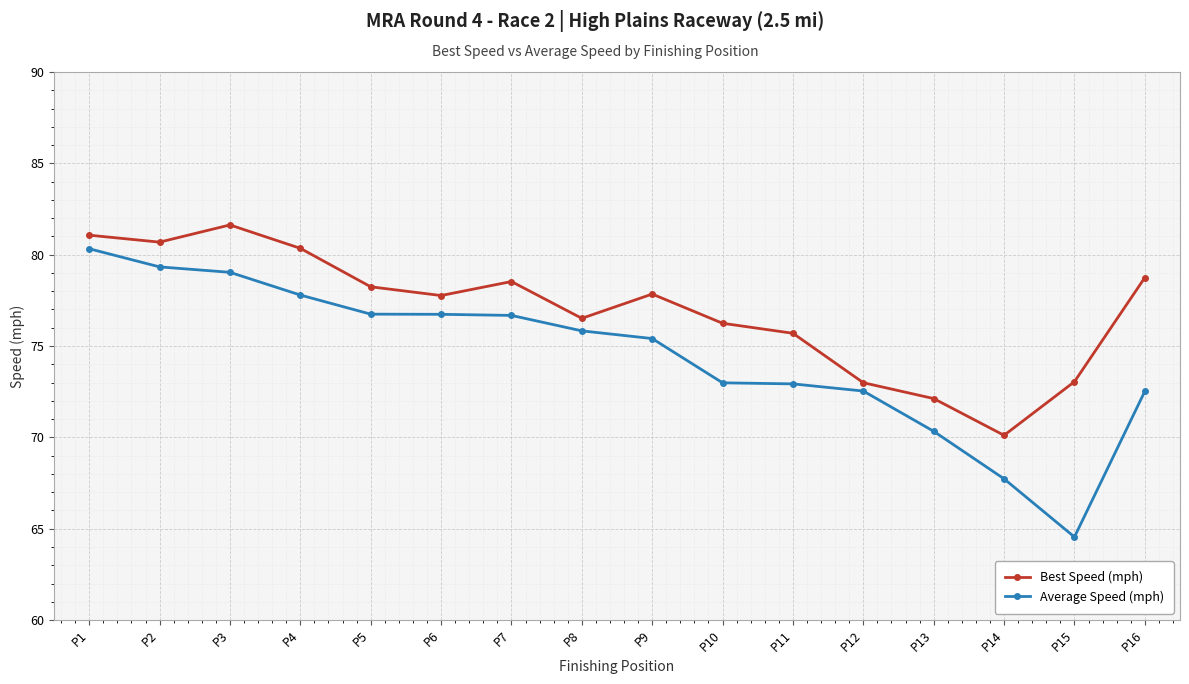

At P5, list the series in order from smallest to largest.

Average Speed (mph), Best Speed (mph)